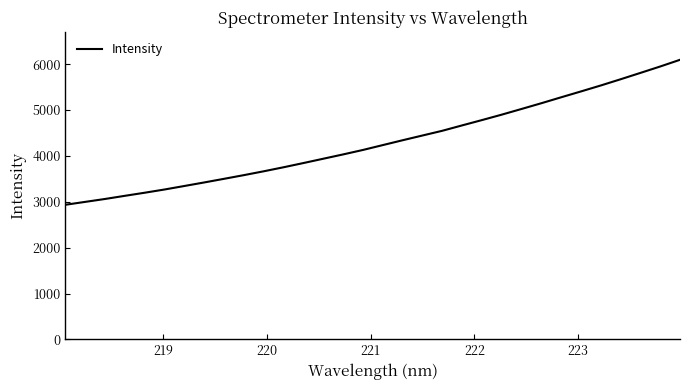

What is the difference between the maximum and minimum values?

3160.2